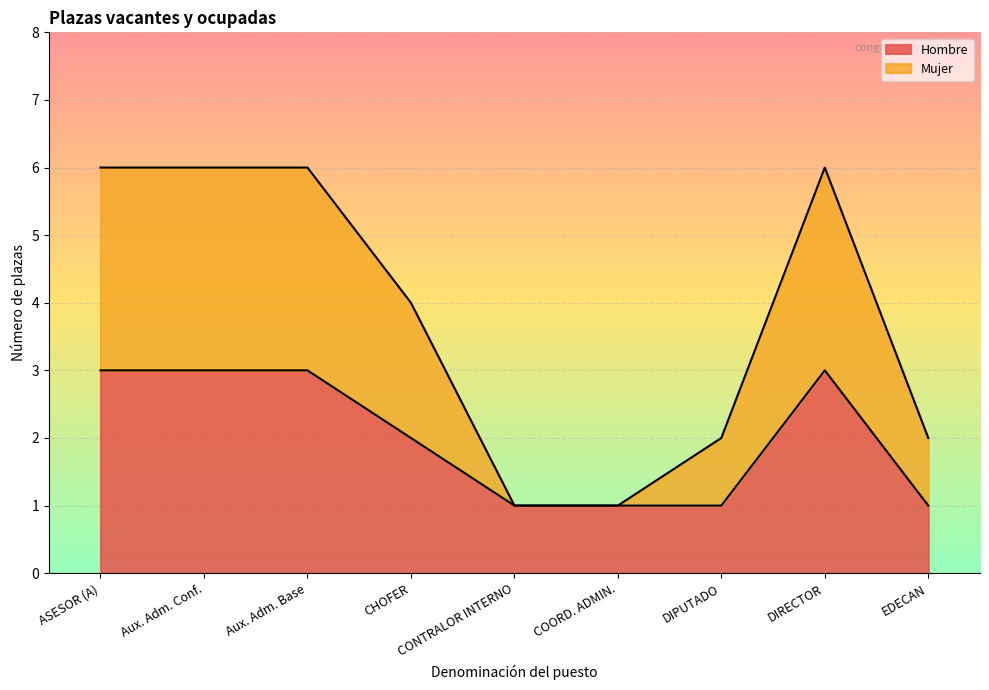

What are all the series names shown in the legend?

Hombre, Mujer